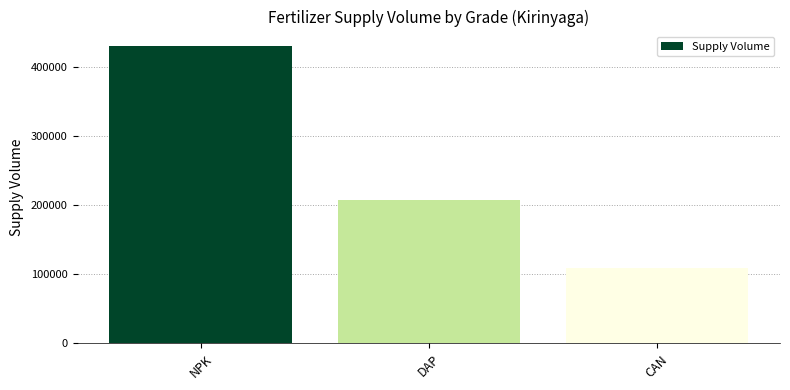

What is the value of the 3rd bar from the left?

109000